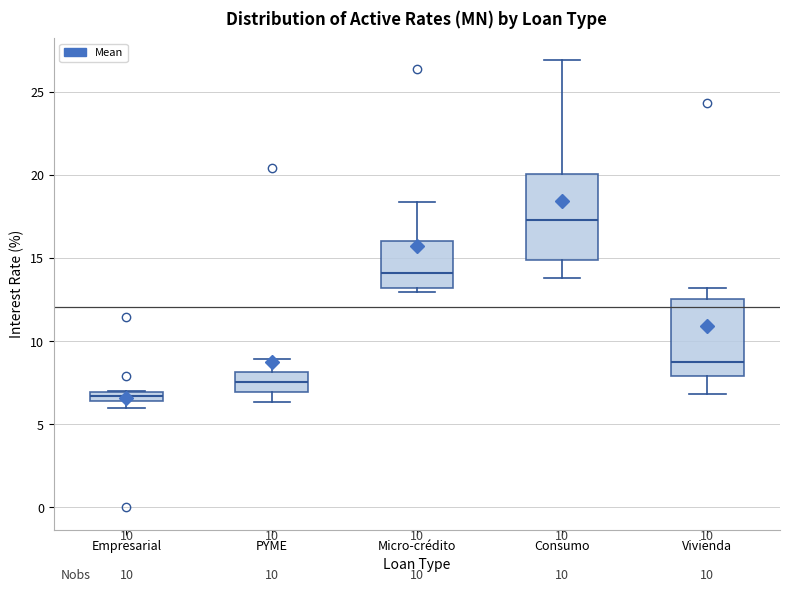

Which box's median line is the highest?

Consumo